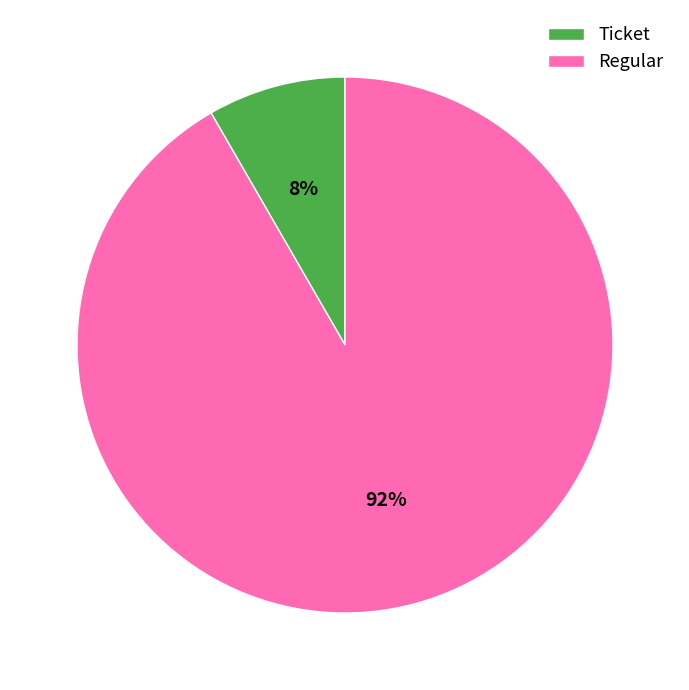

To the nearest percent, what is the average slice percentage?

50%